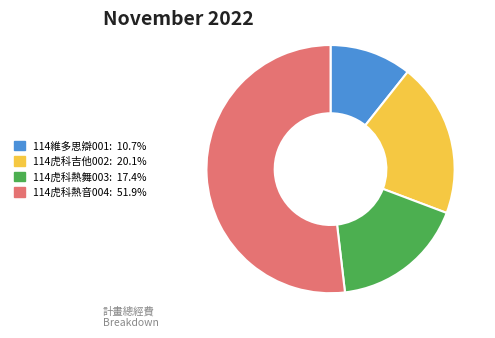

True or false: 114維多思辯001 accounts for 11% of the total.

True